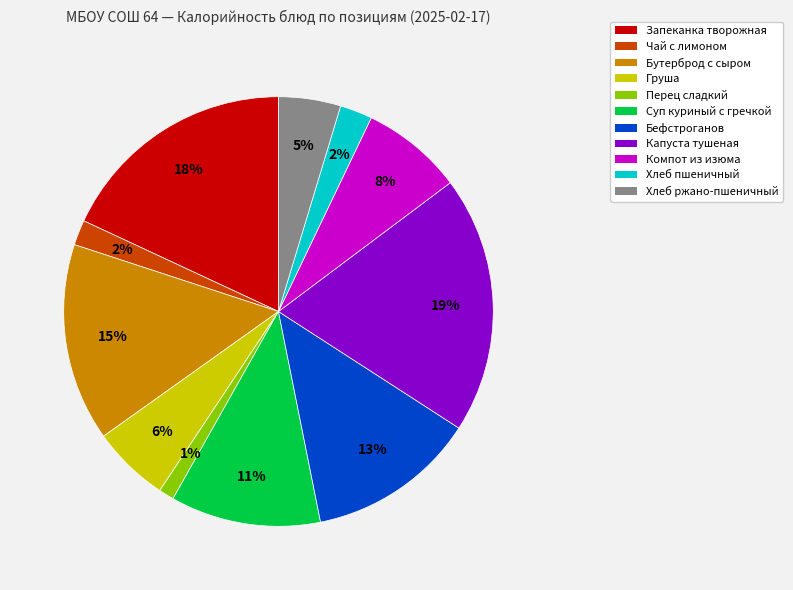

To the nearest percent, what is the difference between the largest and smallest slice percentages?

18%